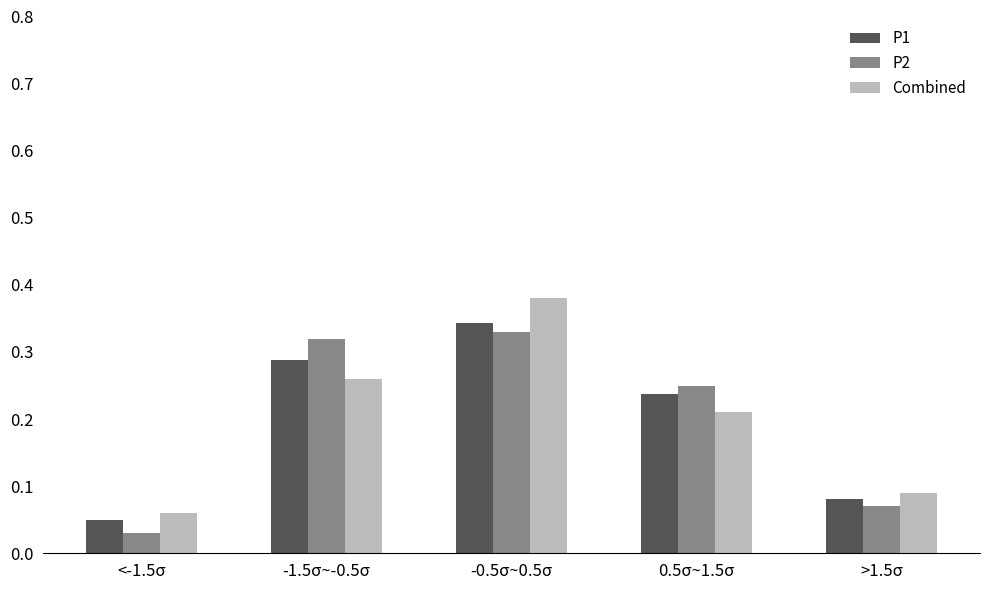

What is the total value across all series at -1.5σ~-0.5σ?

0.9